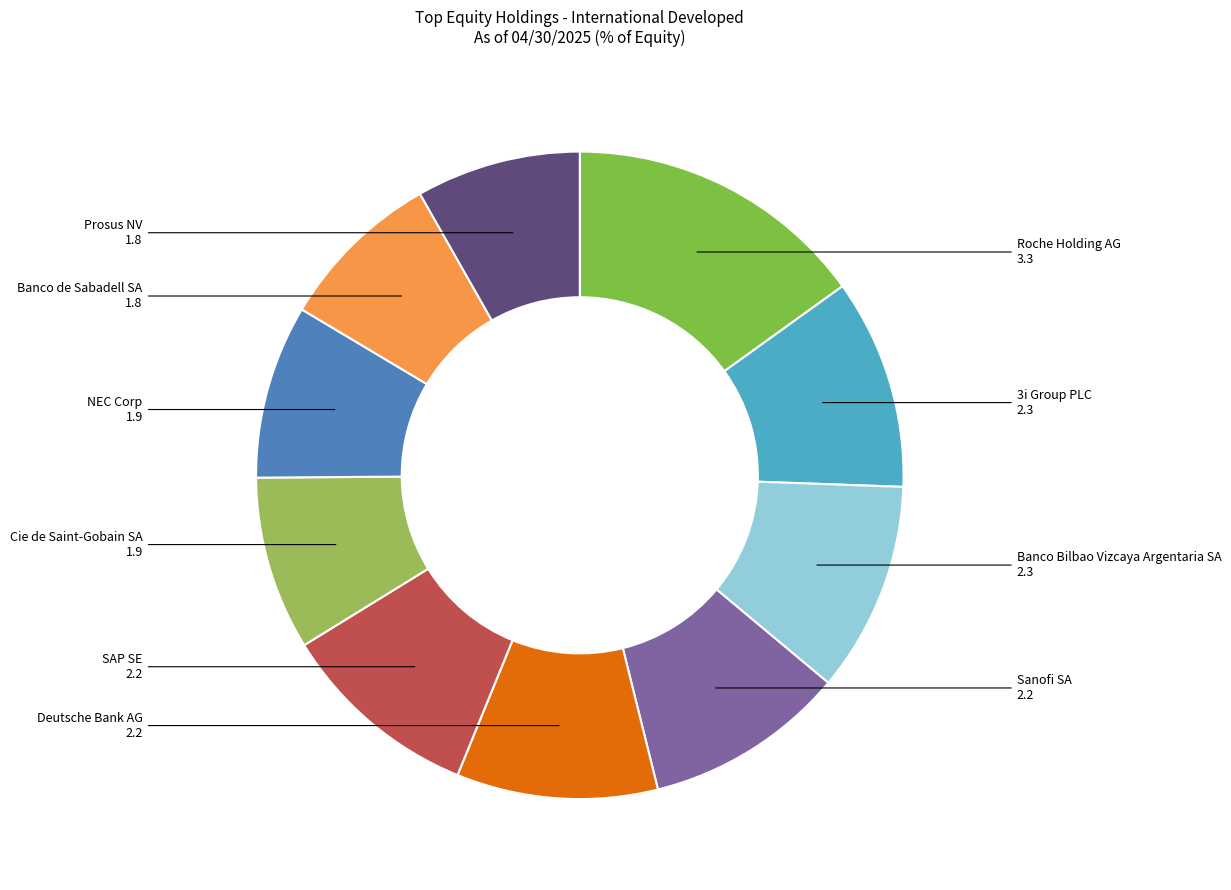

Count the number of slices in the pie.

10